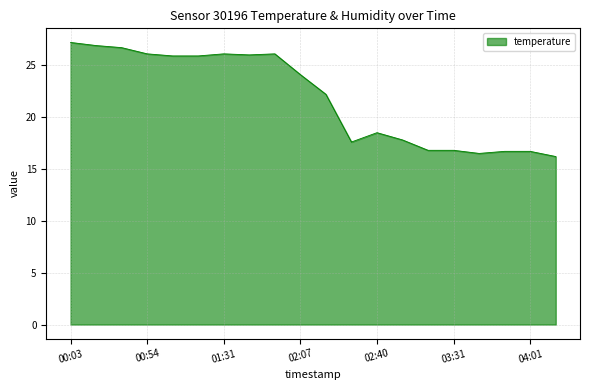

Does the chart have visible grid lines?

Yes